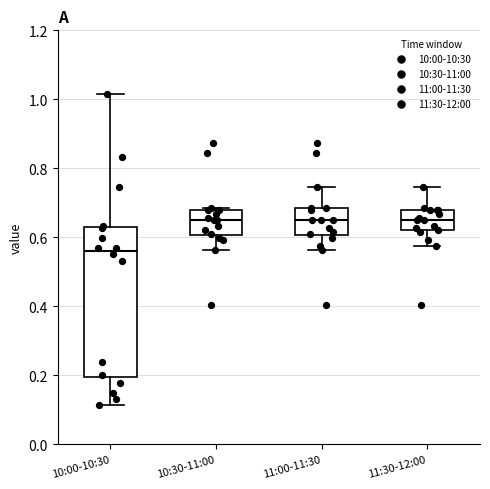

Which box is the tallest, from its lower edge to its upper edge?

10:00-10:30